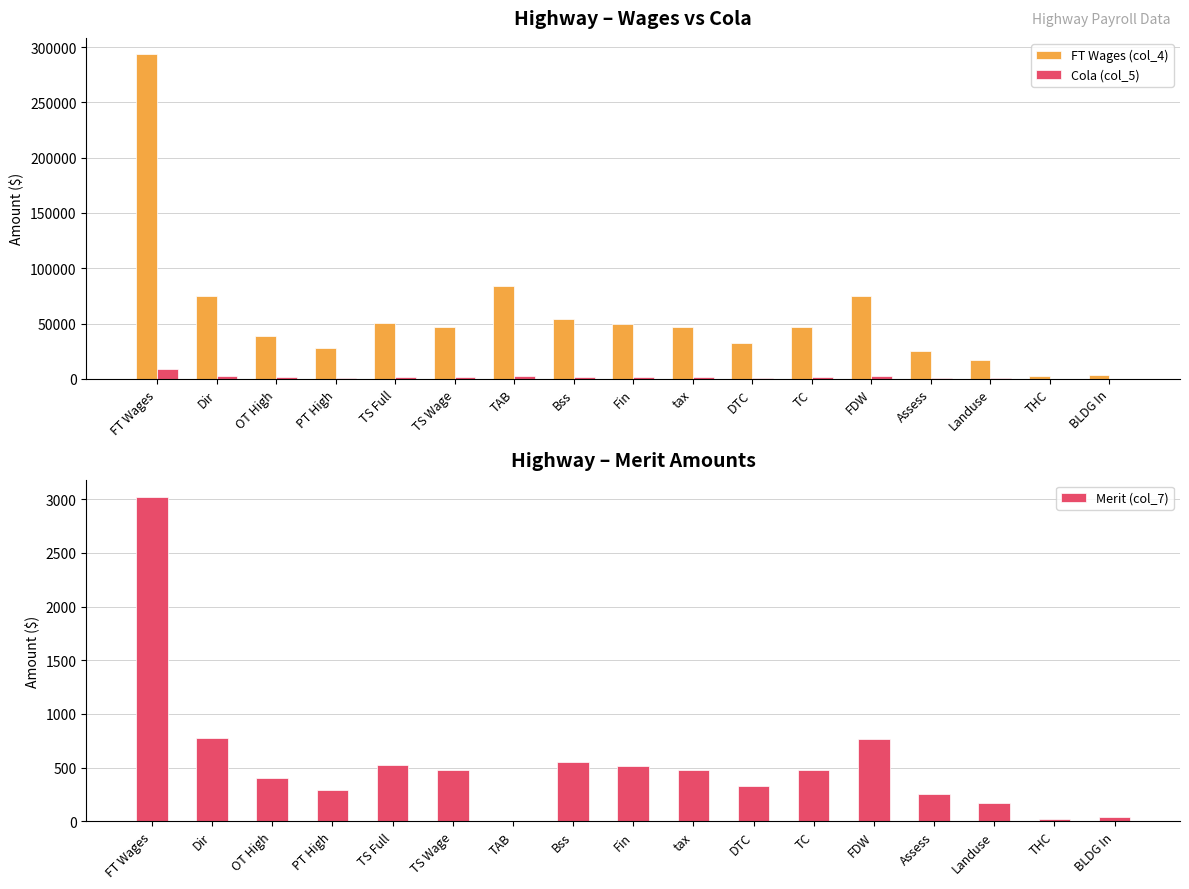

At FT Wages, list the series in order from smallest to largest.

Merit (col_7), Cola (col_5), FT Wages (col_4)